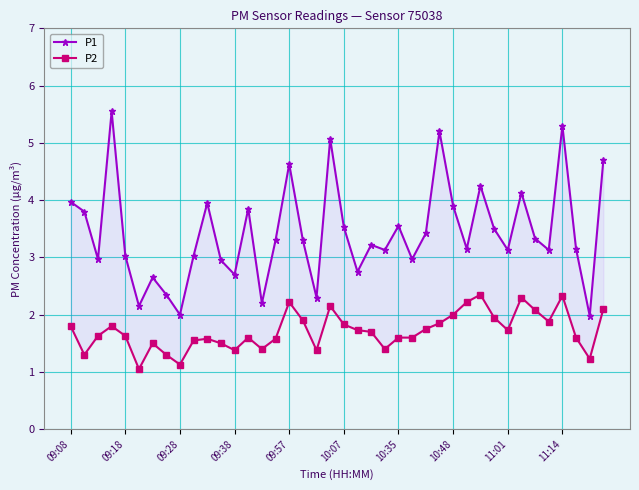

The P2 series shows 1.7 at 22. True or false?

True